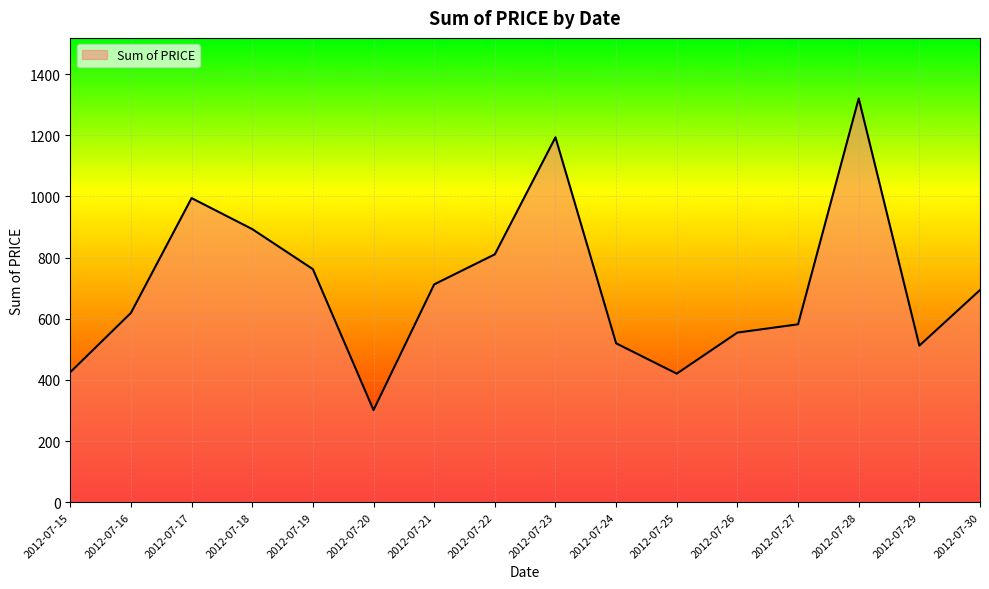

Which label corresponds to the largest value in the chart?

2012-07-28